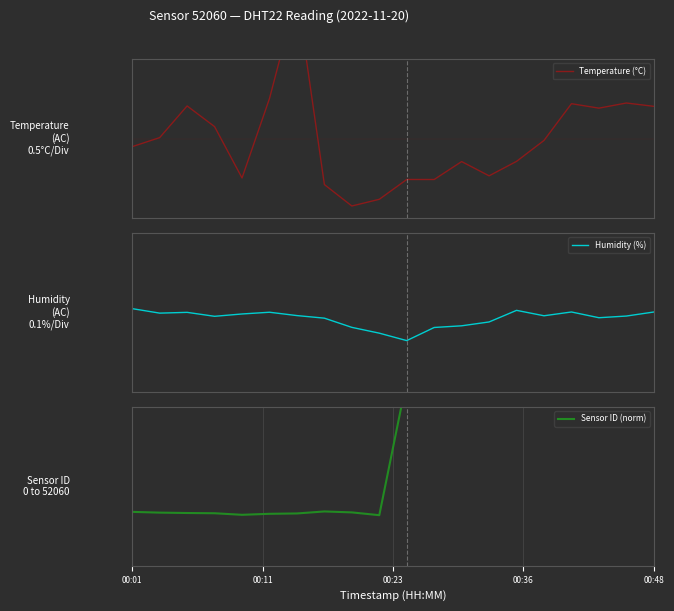

What is the difference between the maximum and minimum values in the Humidity (%) series?

0.2